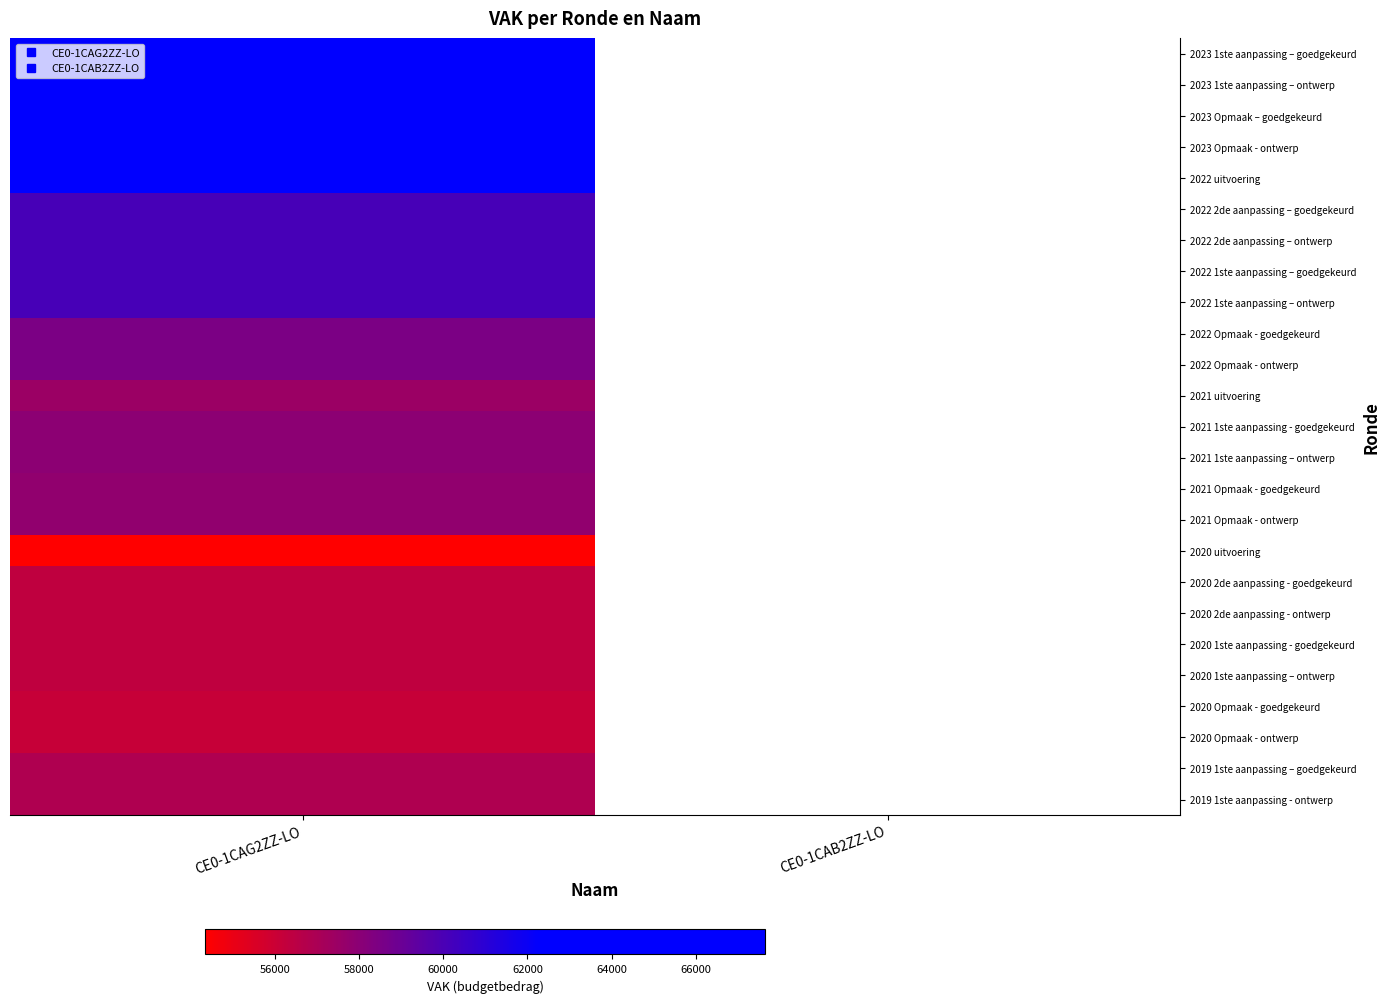

Count the number of categories in the chart.

2